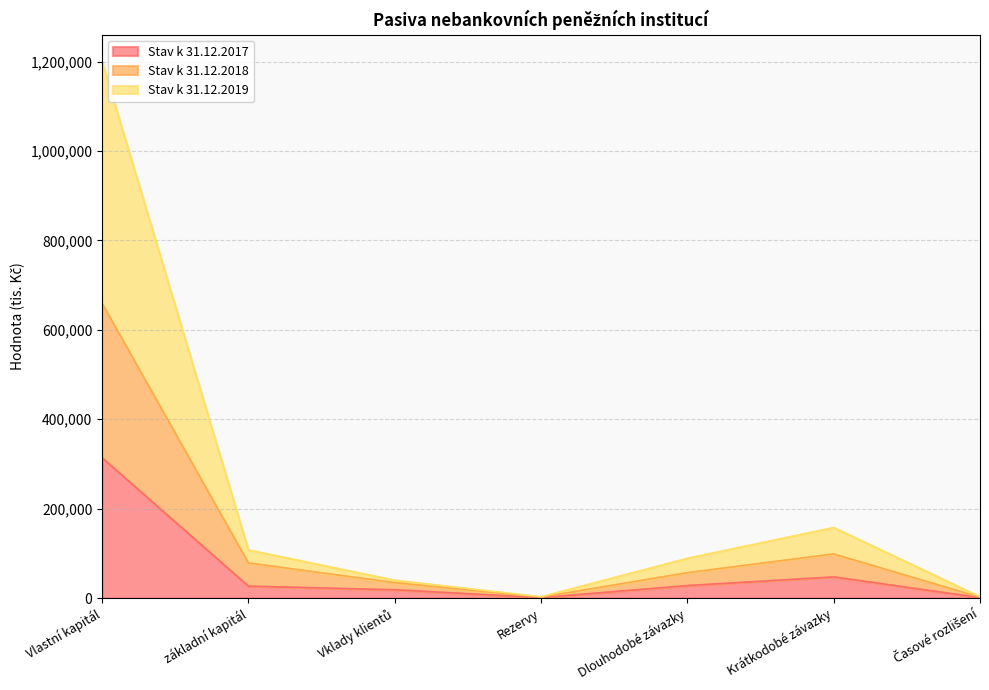

Read the Stav k 31.12.2019 value at Rezervy, to the nearest 50.

2900